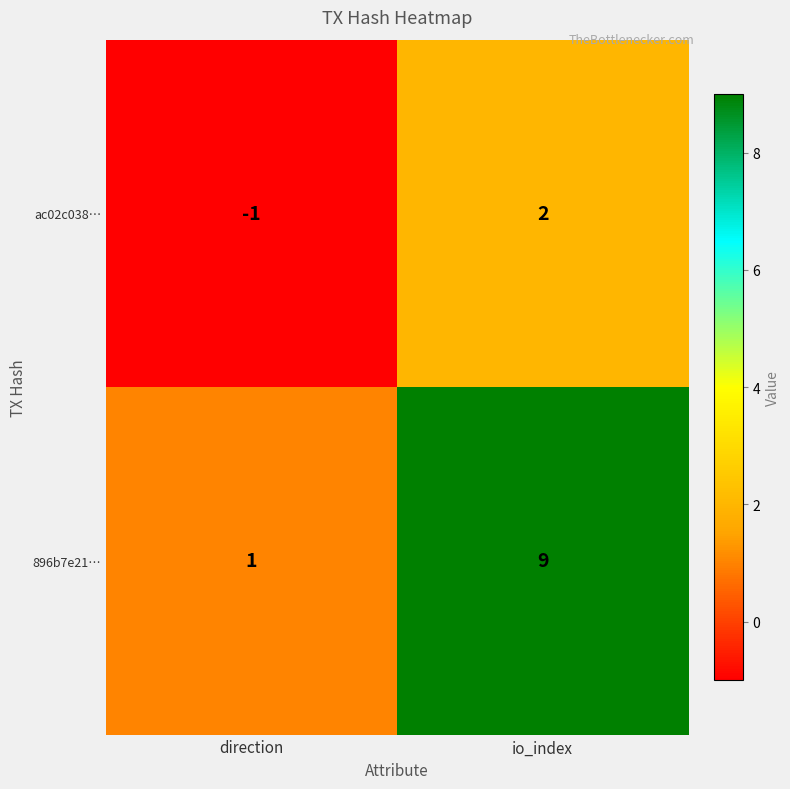

How many values in the 896b7e21… series are below 9?

1